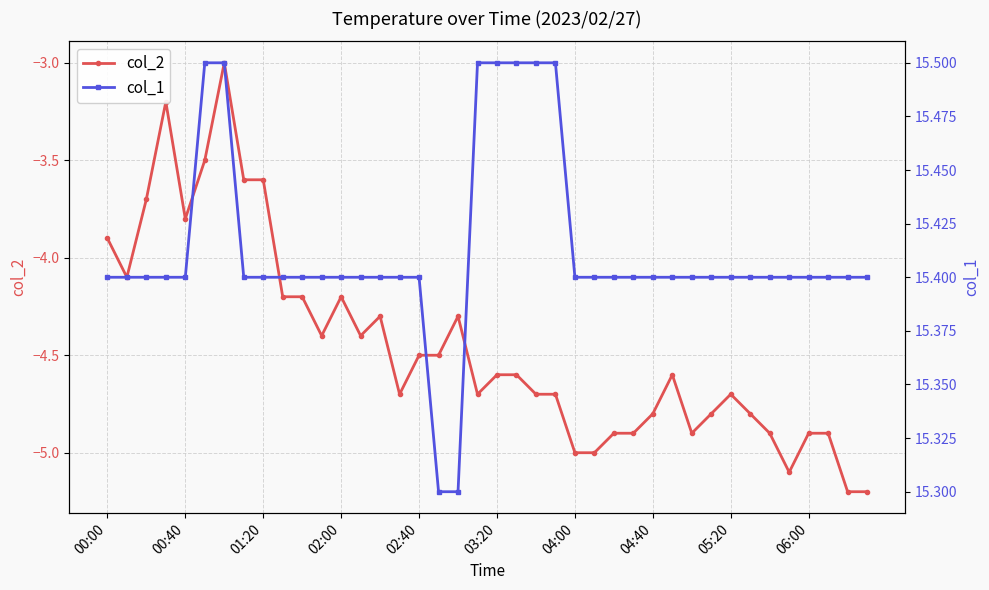

True or false: col_2 has more than 1 interior local peaks.

True